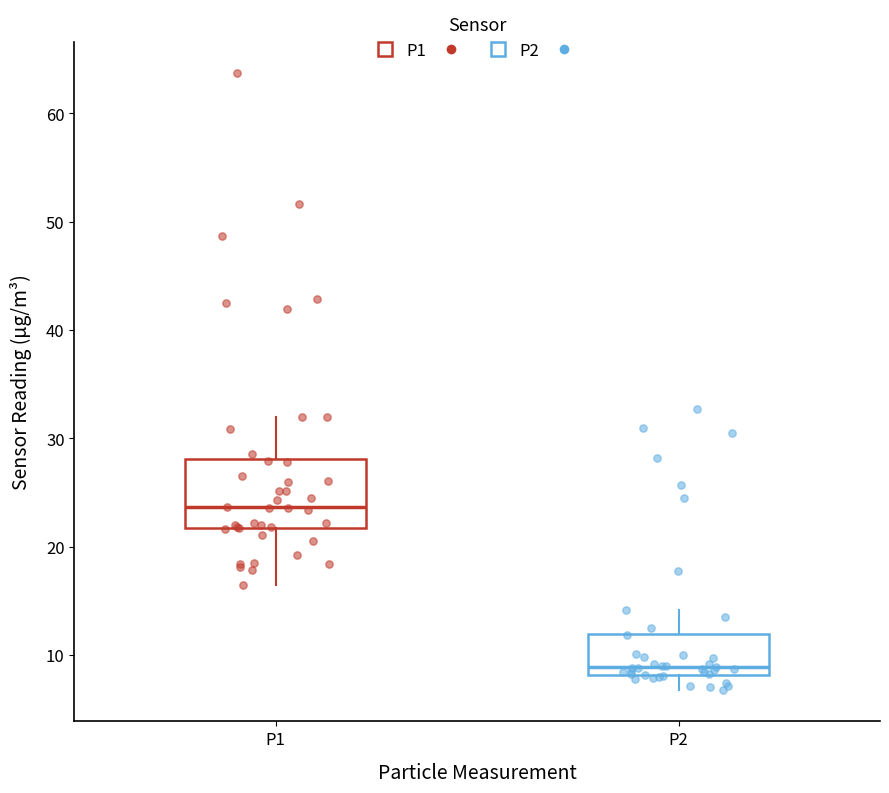

Reading left to right, transcribe this box plot: for each box, give where its median line is, the range the box spans, and where its two whiskers end, as read against the y-axis. The values are not printed on the chart, so give them approximately, as read against the axis.

P1: median 24, box 22 to 28, whiskers 16 to 32
P2: median 9, box 8 to 12, whiskers 7 to 14